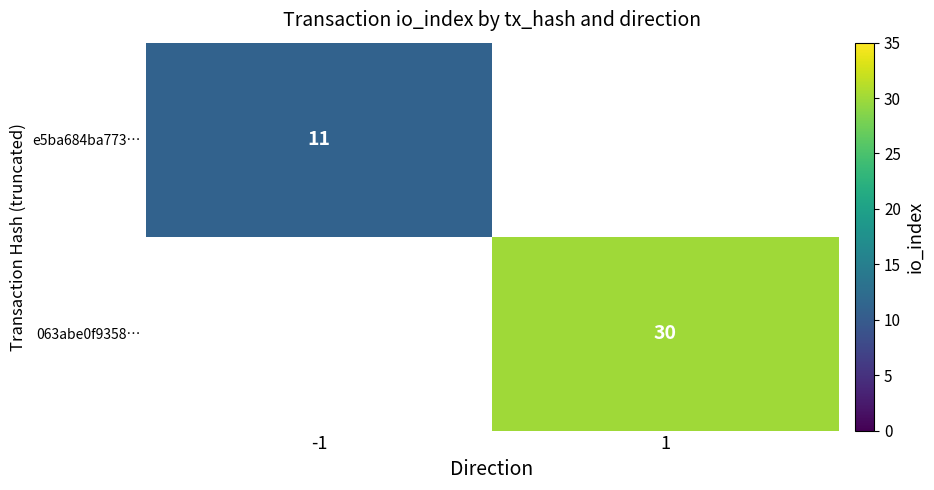

The 063abe0f9358… series shows 40 at 1. True or false?

False